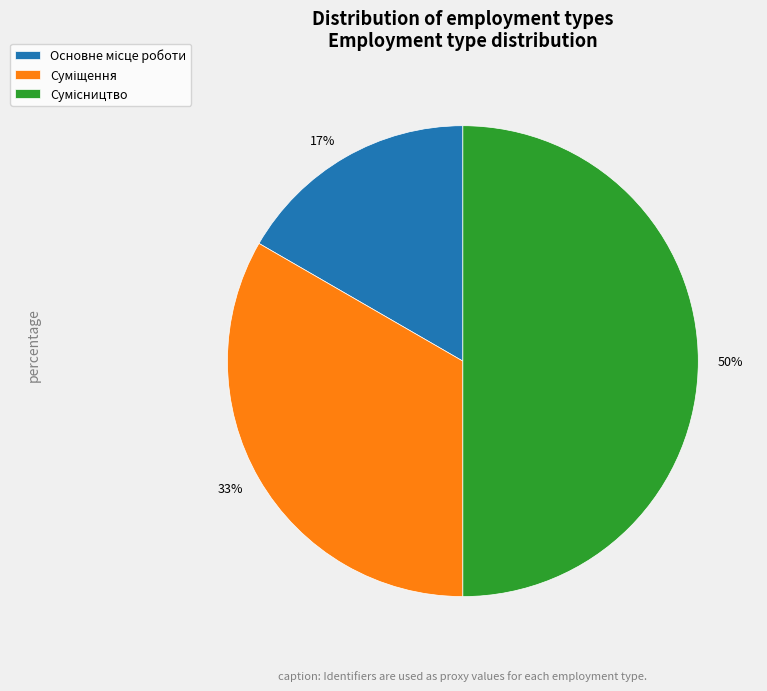

To the nearest percent, what is the difference between the largest and smallest slice percentages?

33%